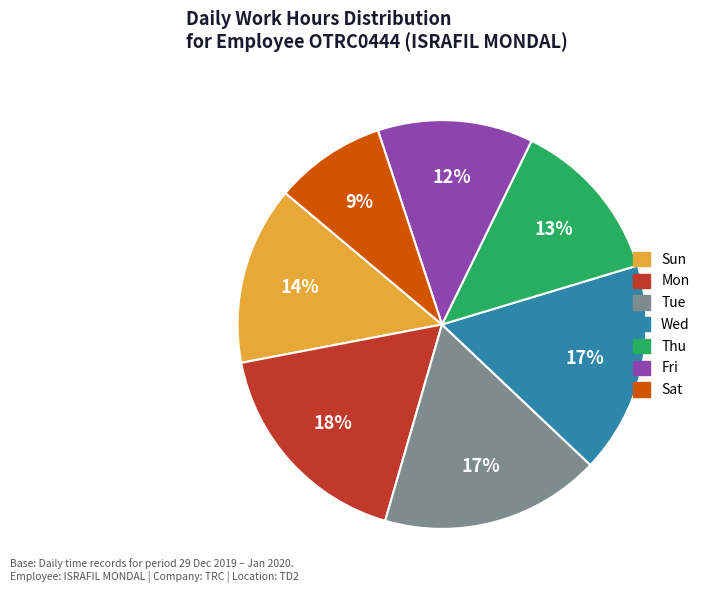

Between Fri and Mon, which is larger?

Mon